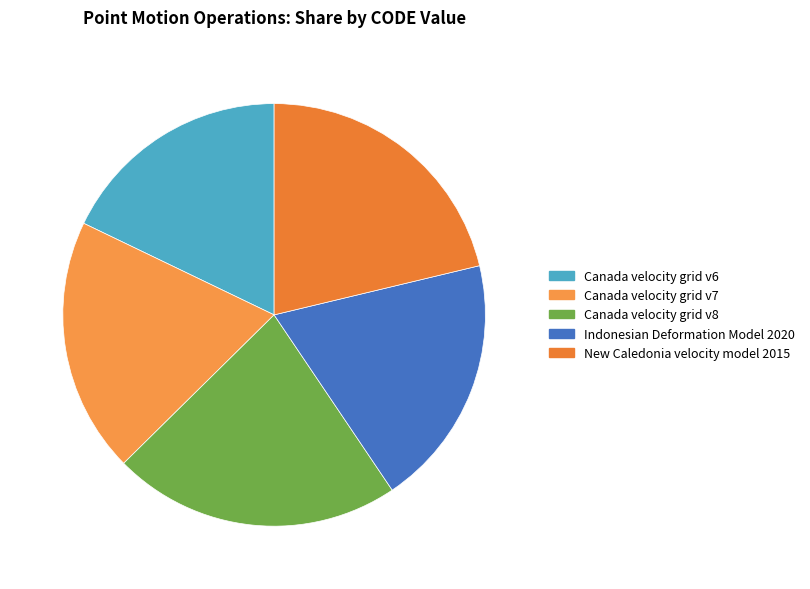

Which category has the biggest portion of the pie?

Canada velocity grid v8